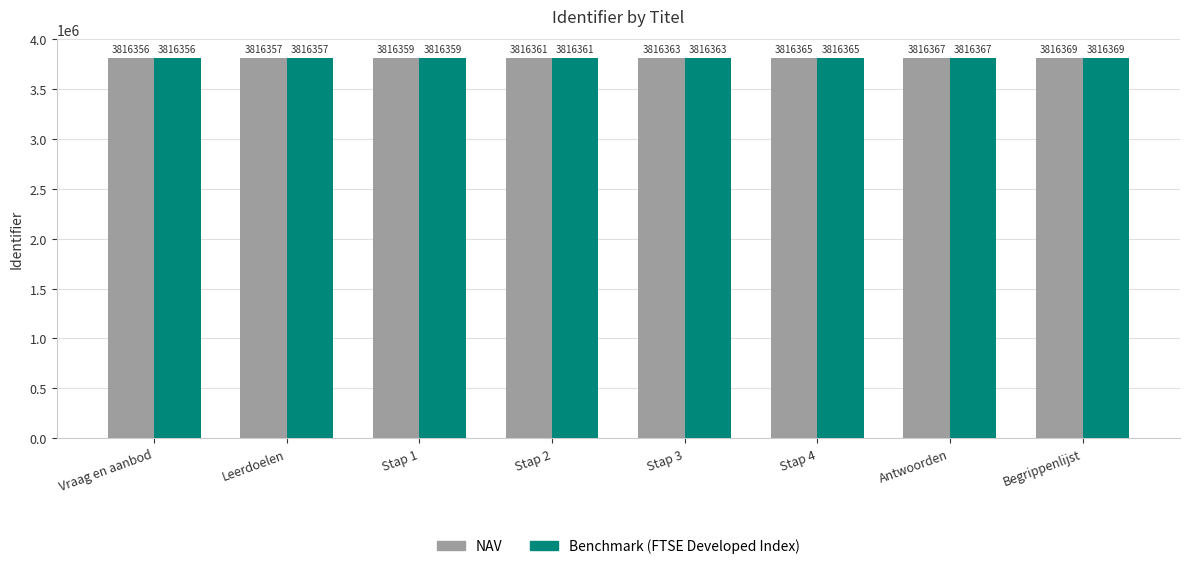

Where is NAV nearest to the value 3816362?

Stap 2